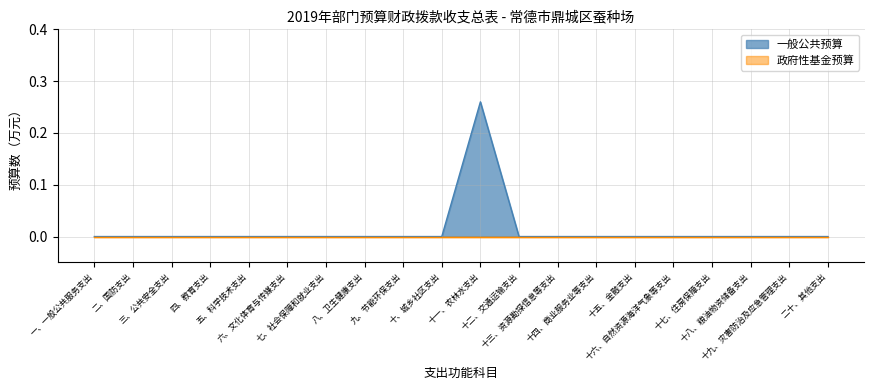

Between 十三、资源勘探信息等支出 and 九、节能环保支出, which is larger?

十三、资源勘探信息等支出